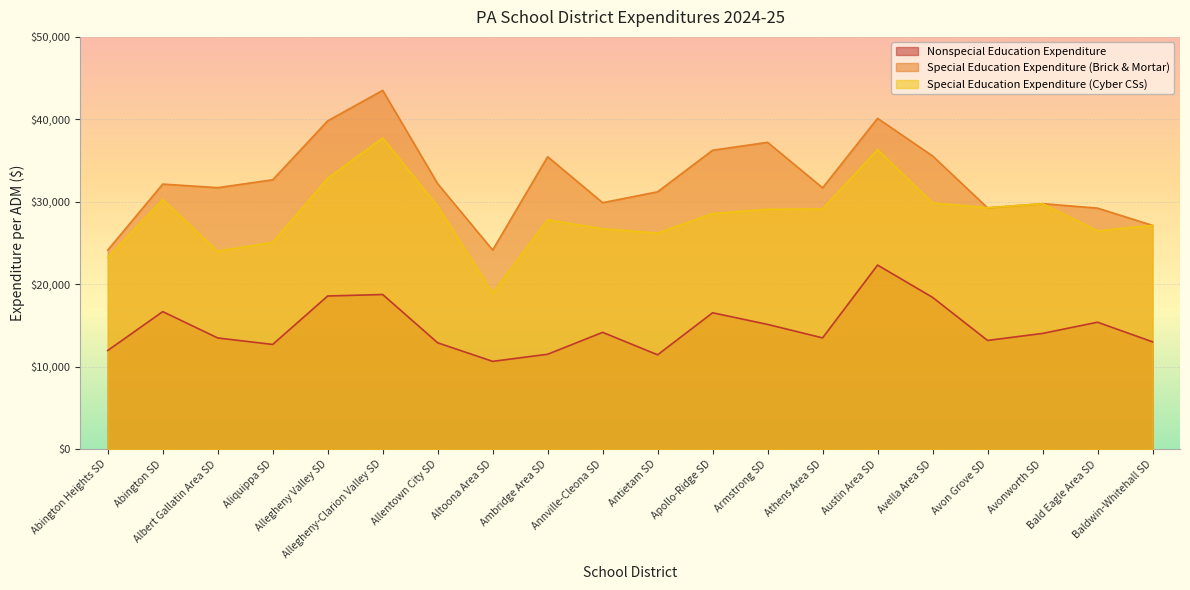

Which series changed the most between Allentown City SD and Avonworth SD?

Special Education Expenditure (Brick & Mortar)